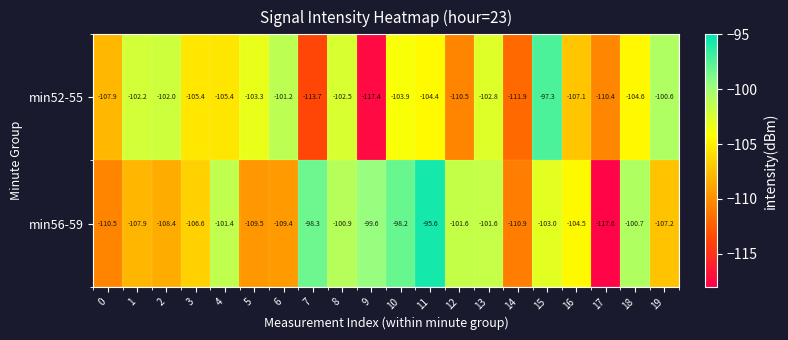

Rank the series by their maximum value, from lowest to highest.

min52-55, min56-59